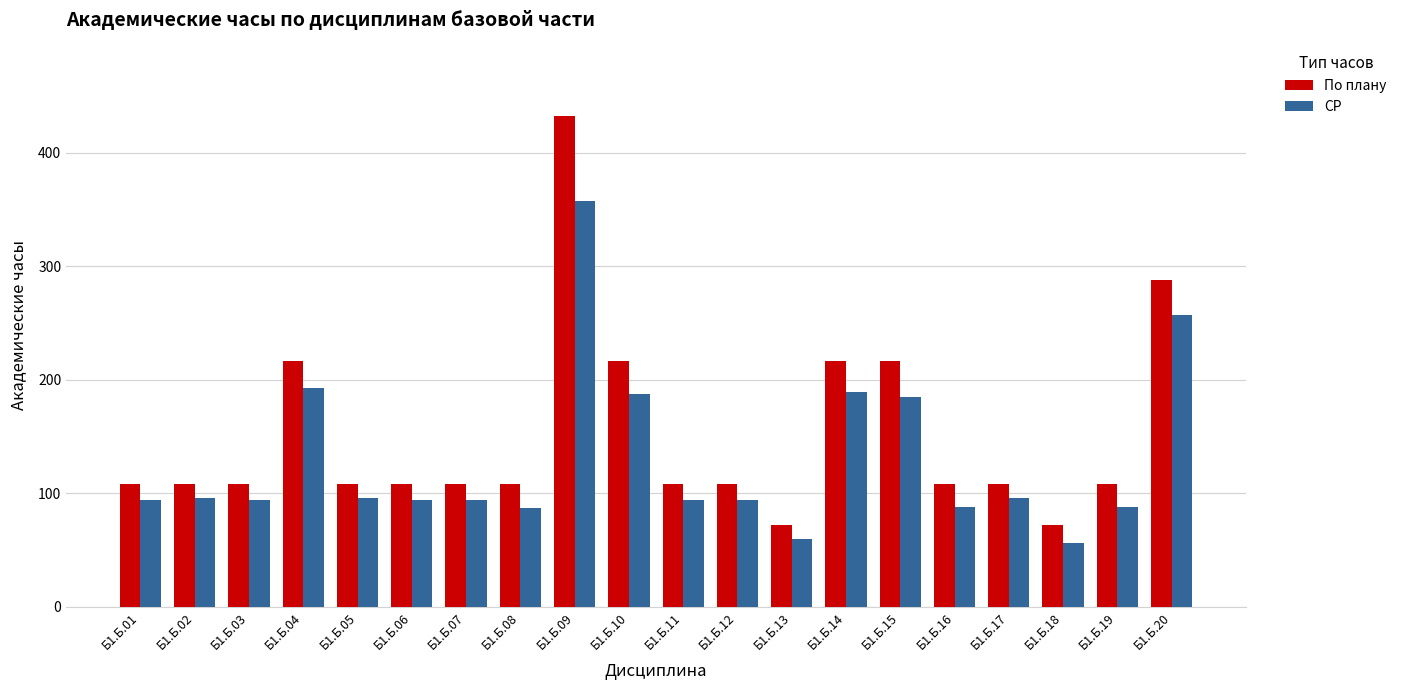

Is it true that По плану equals 108 at Б1.Б.11?

True